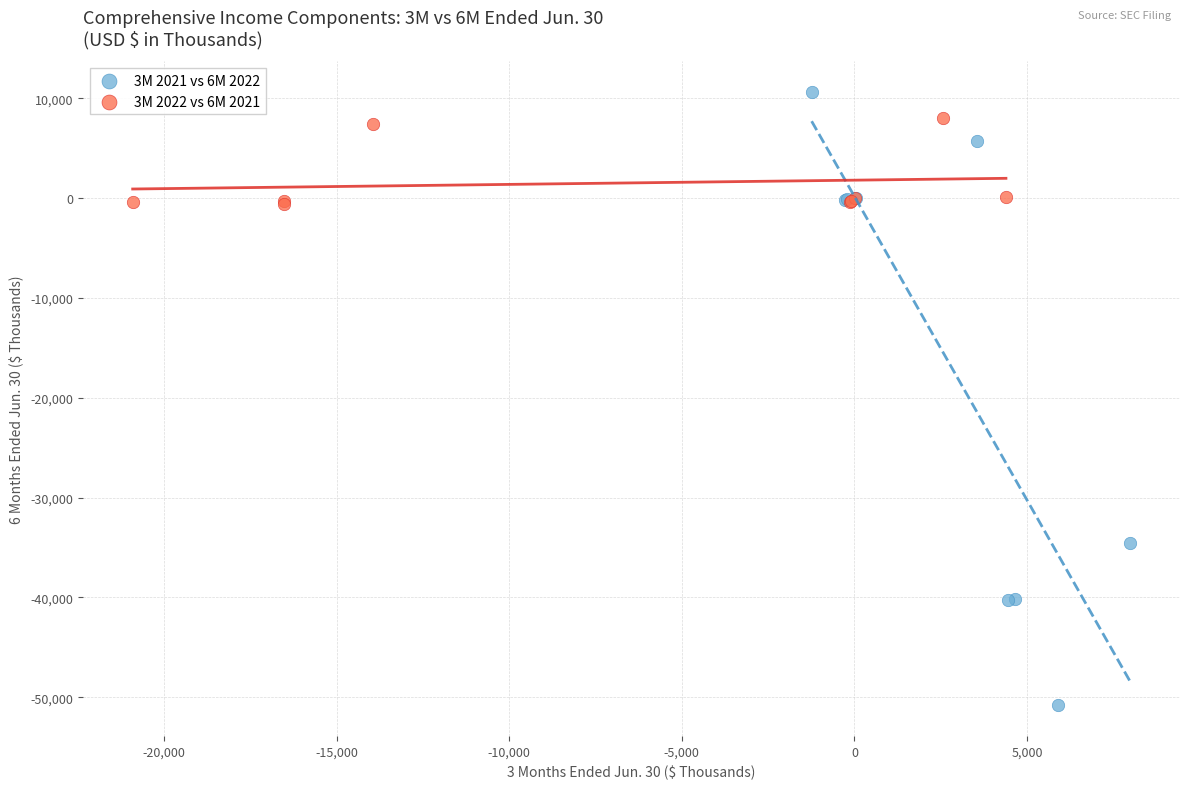

Which series has the widest spread of Y values?

3M 2021 vs 6M 2022